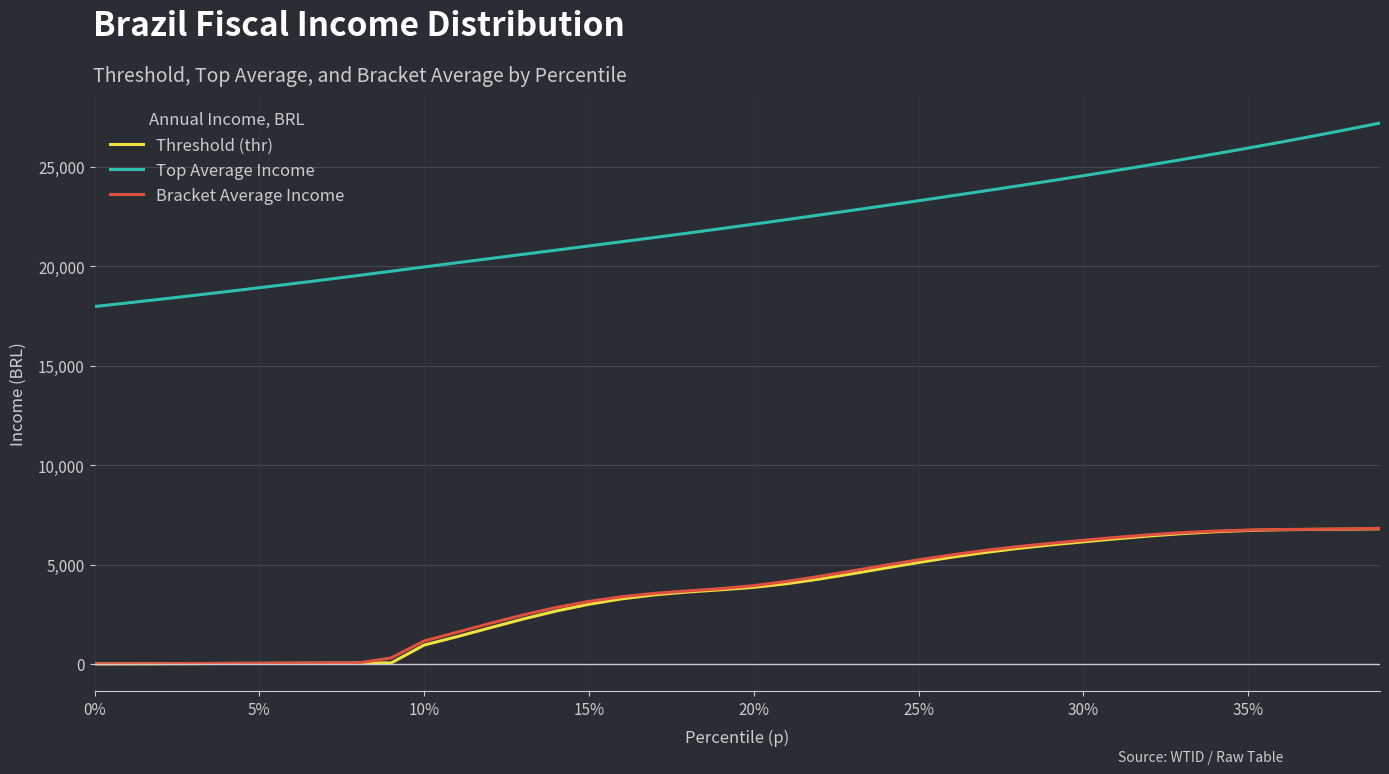

True or false: Top Average Income and Threshold (thr) intersect in this chart.

False